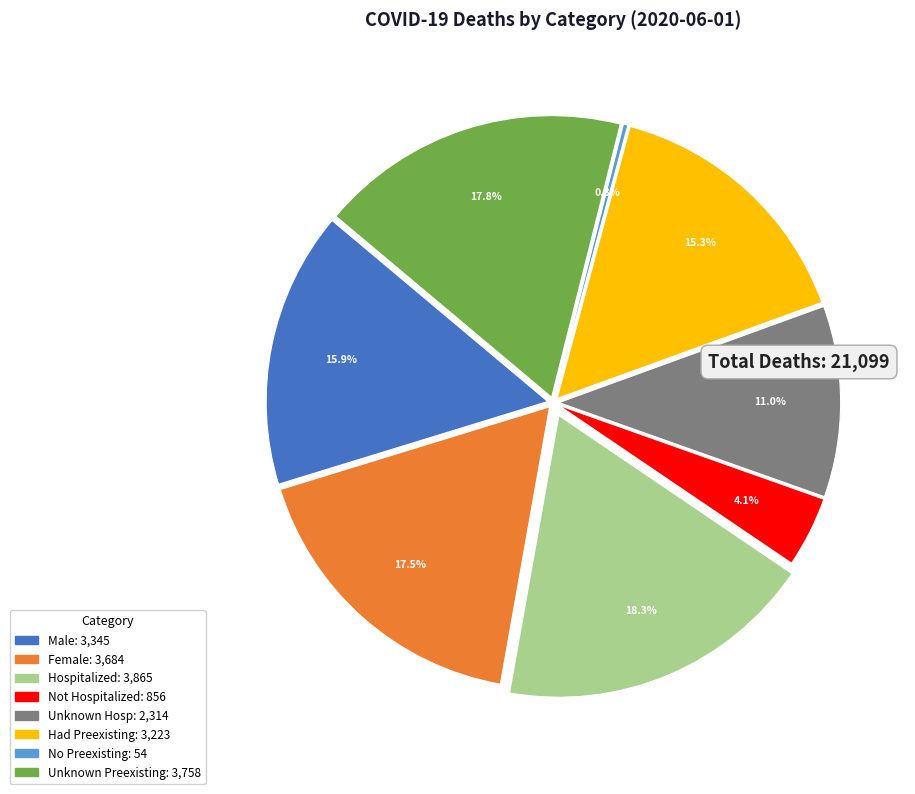

How many segments does this pie chart have?

8